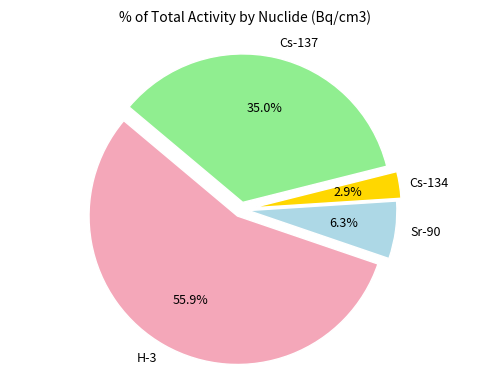

Is there any slice that represents more than half of the pie?

Yes